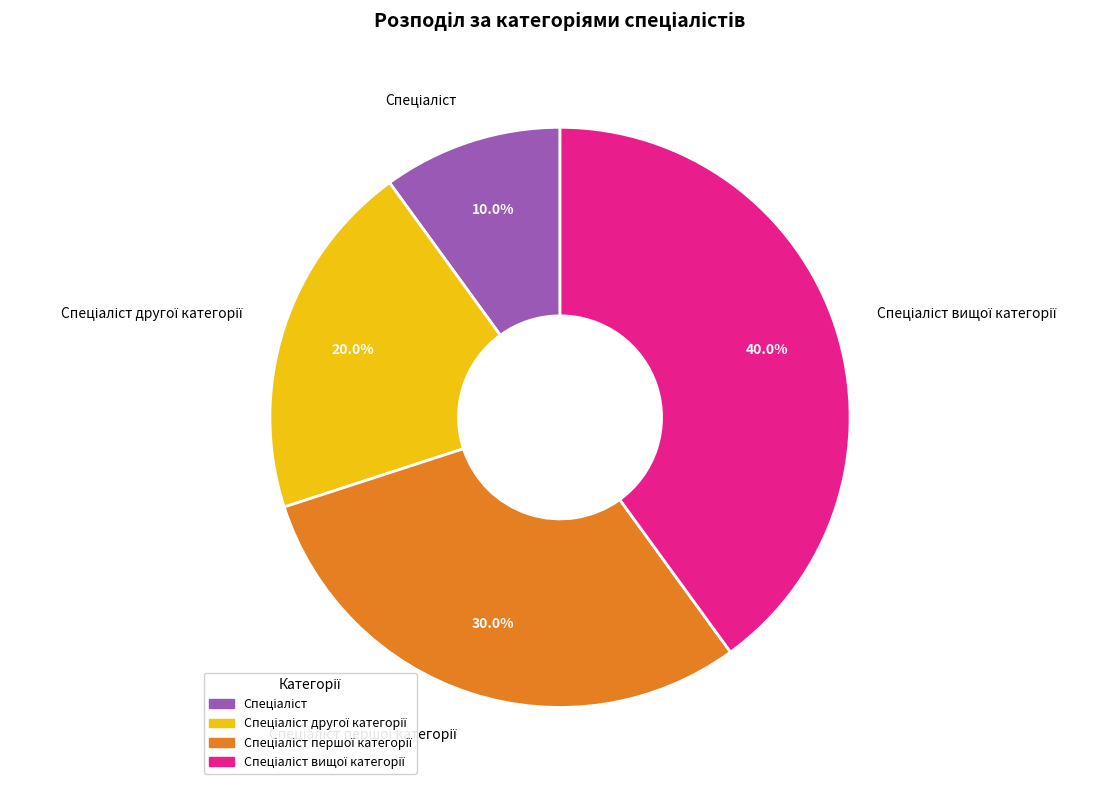

Is there any slice that represents more than half of the pie?

No